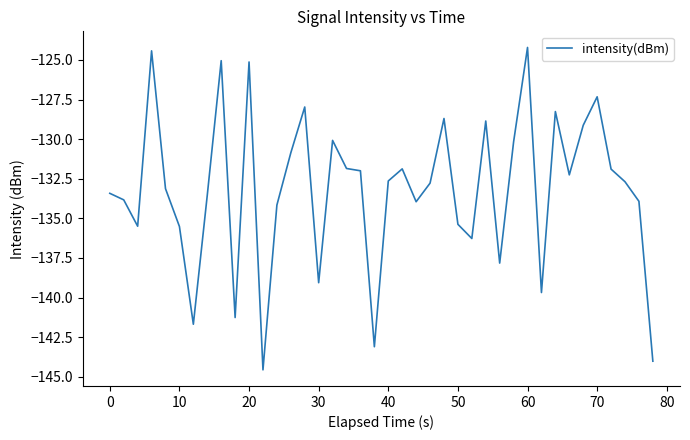

What is the smallest value displayed?

-144.6